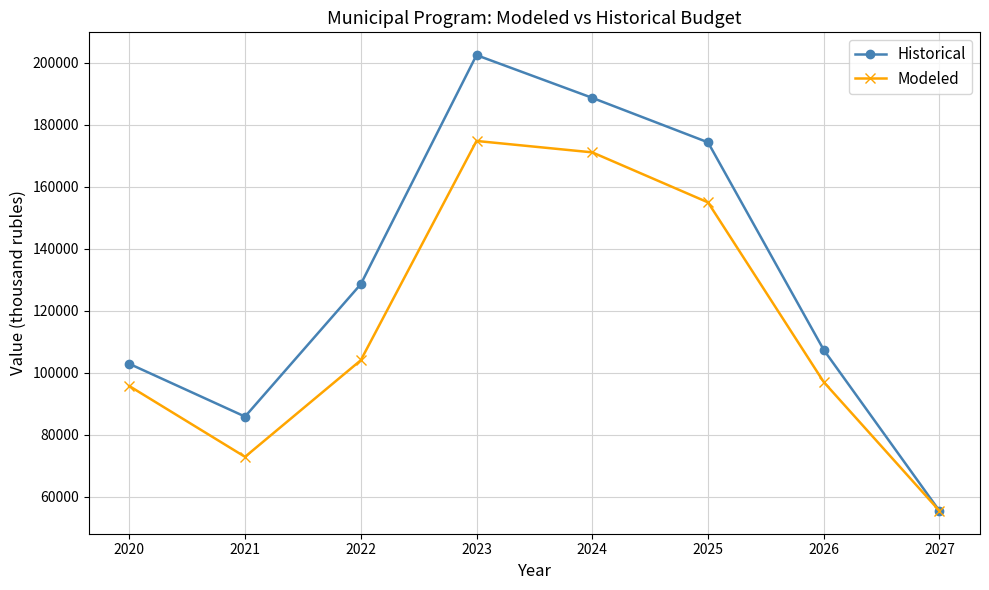

What is the highest value of the Modeled series?

174768.9